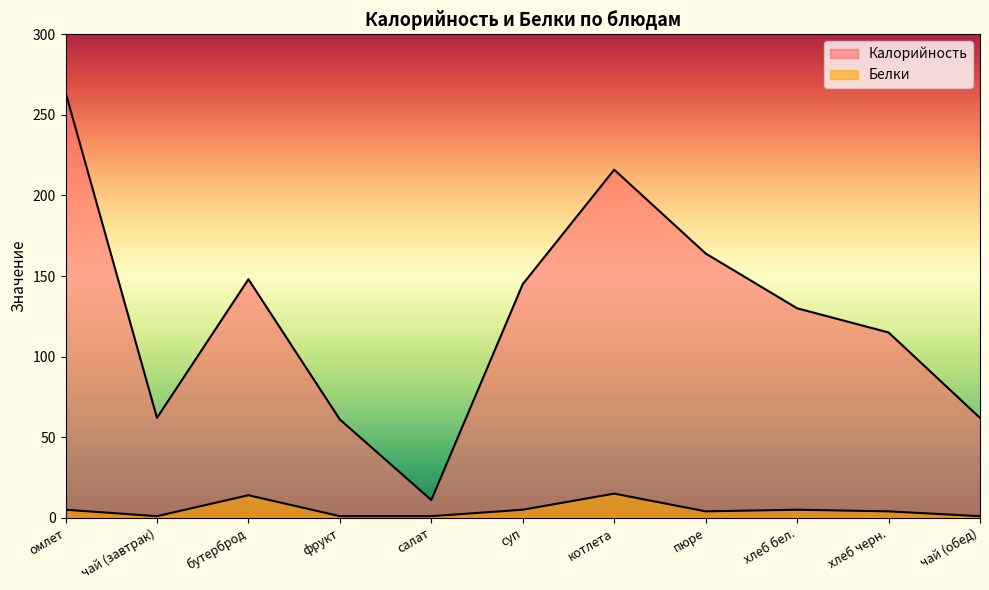

What is the spread (max minus min) of values at фрукт?

60